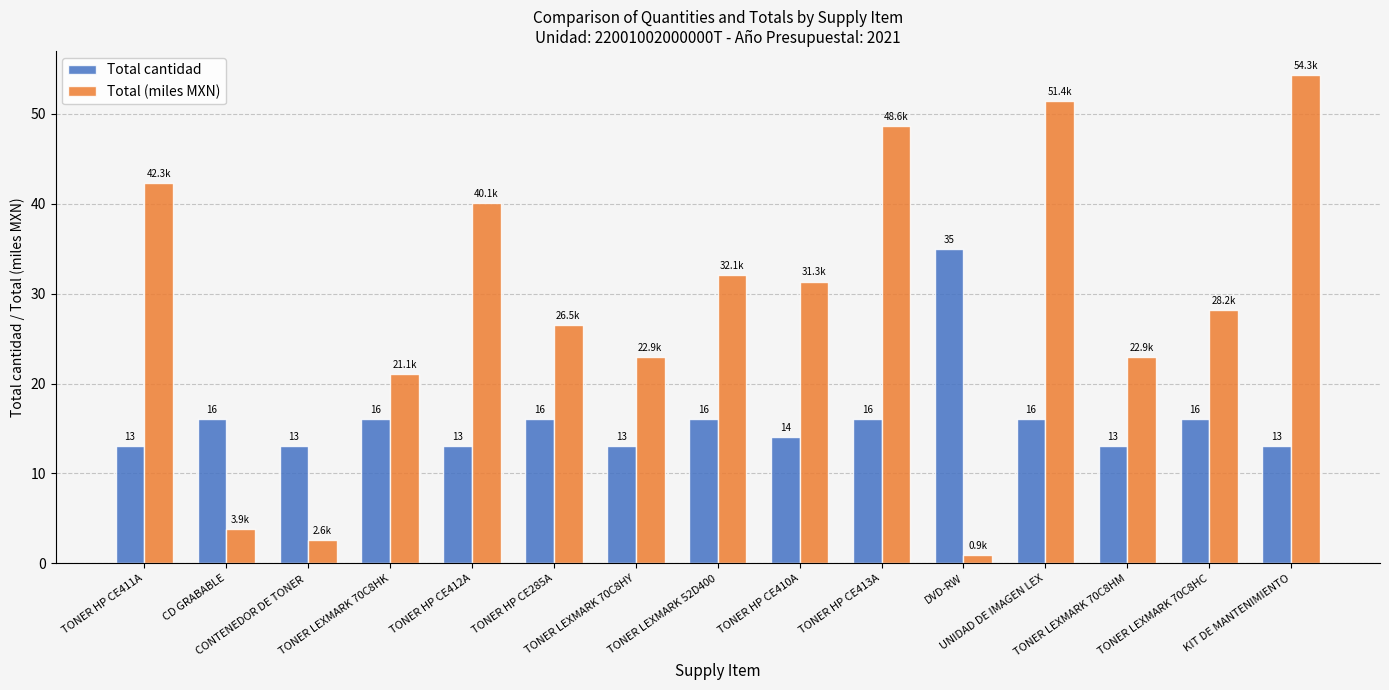

How many bars are there in total?

30